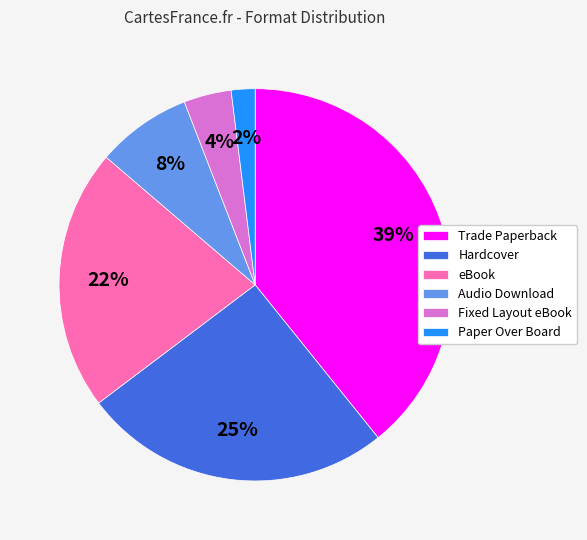

Does Trade Paperback represent more than half of the total?

No